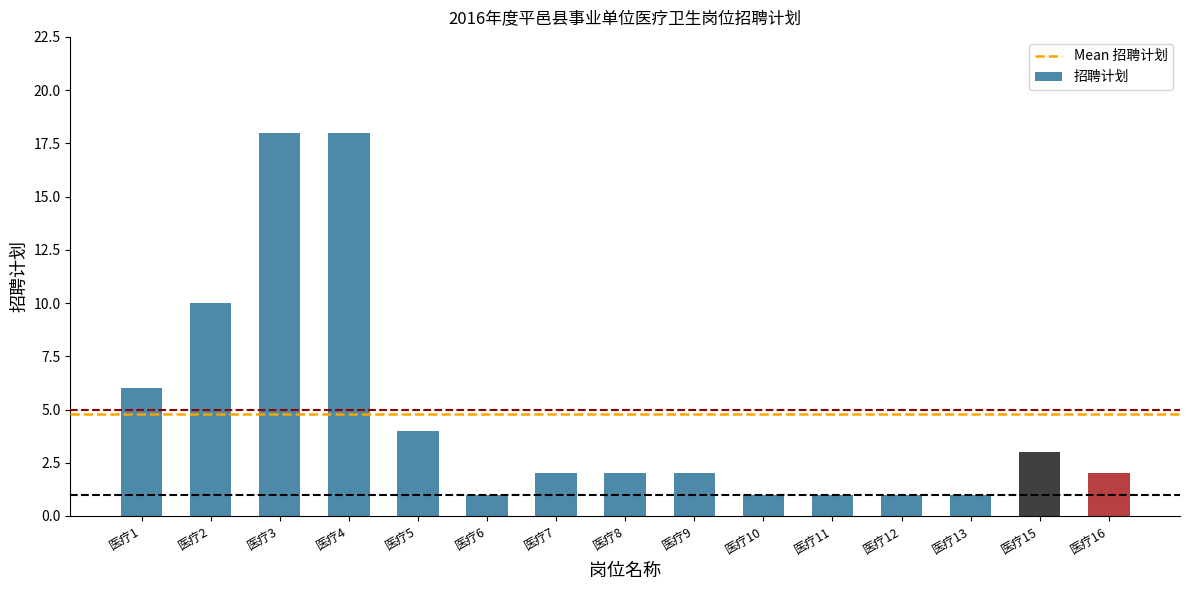

What is the ratio of the value at 医疗8 to the value at 医疗10?

2.0